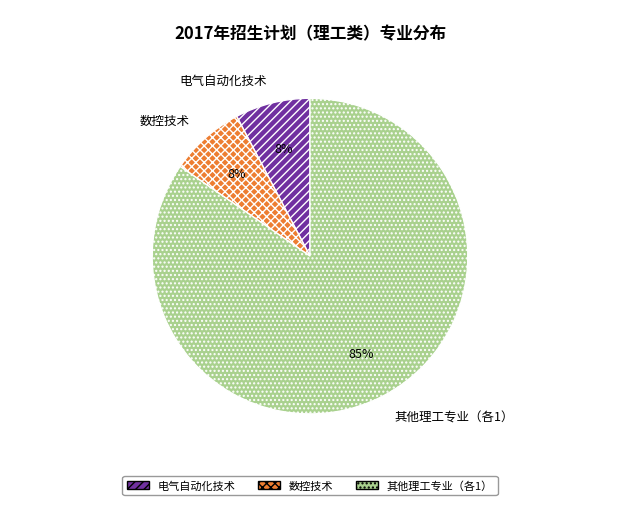

Which has a higher value, 其他理工专业（各1） or 数控技术?

其他理工专业（各1）